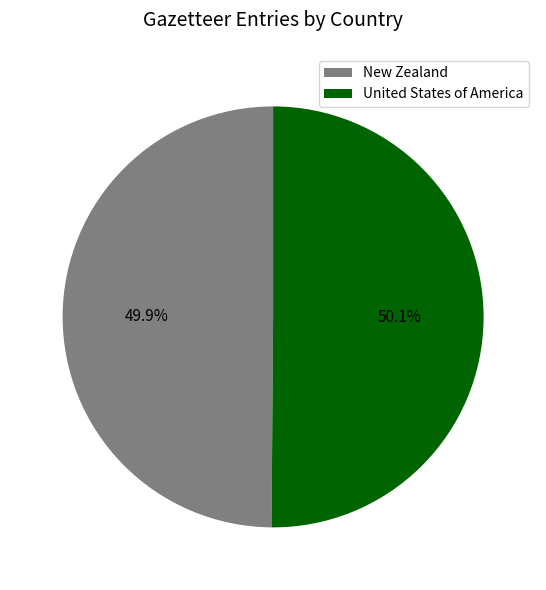

What percentage is NOT represented by New Zealand?

50.1%